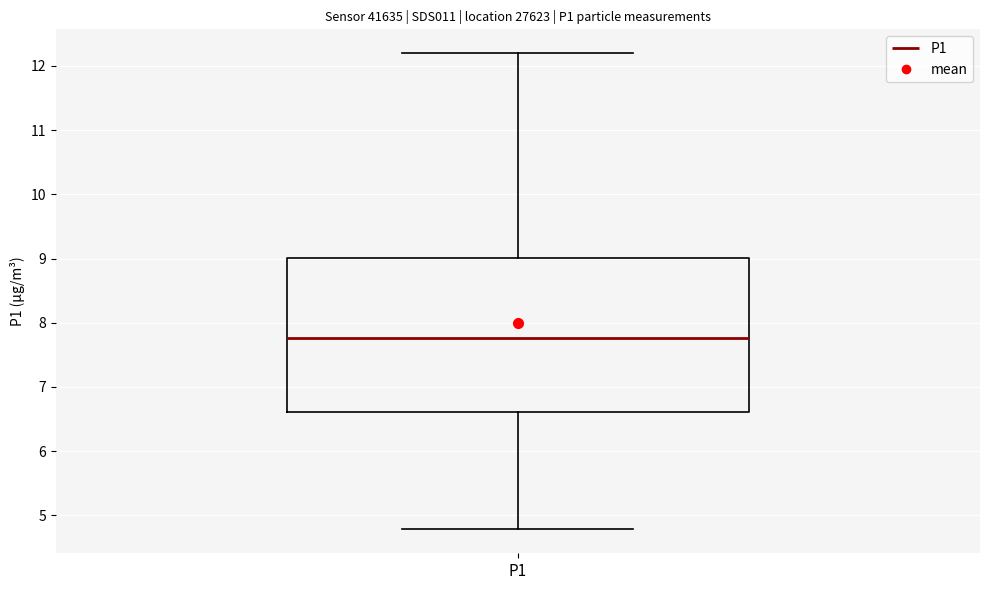

Where is the upper edge of the box for P1 on the y-axis? The values are not printed on the chart, so give them approximately, as read against the axis.

9.0